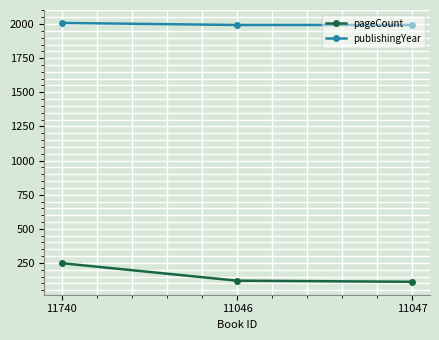

What is the difference between the highest and lowest values at 11046?

1873